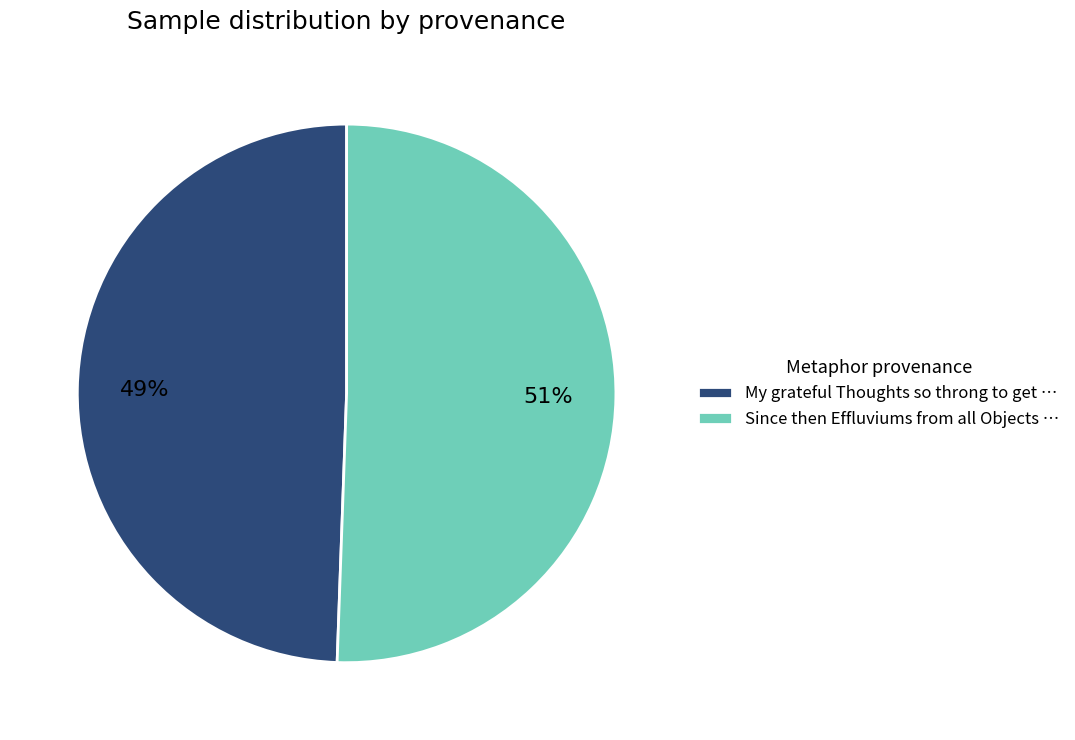

Which slice is the largest?

Since then Effluviums from all Objects